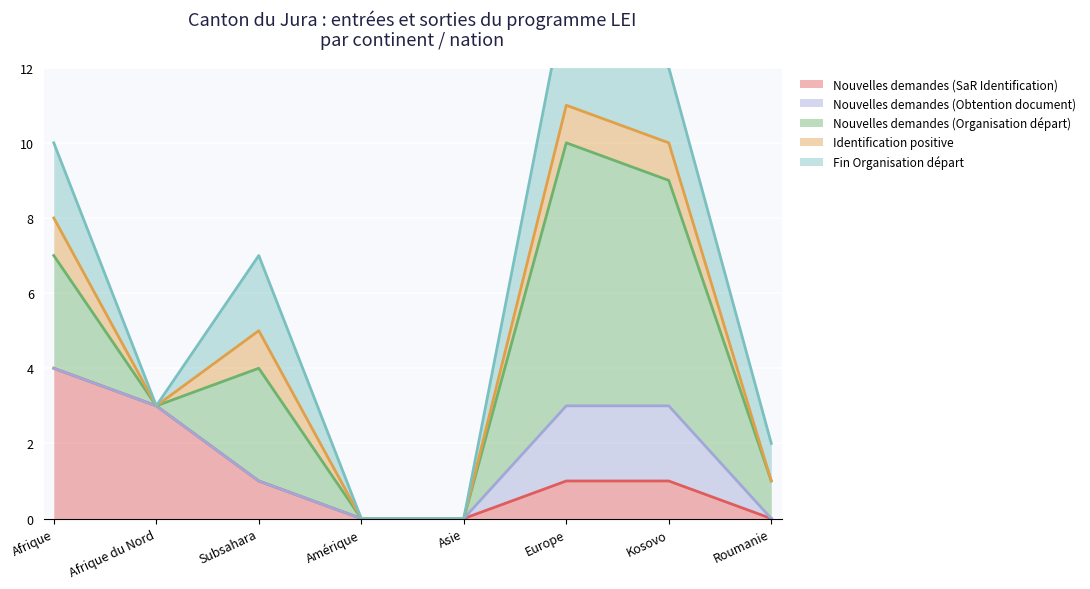

At Roumanie, list the series in order from smallest to largest.

Nouvelles demandes (SaR Identification), Nouvelles demandes (Obtention document), Identification positive, Nouvelles demandes (Organisation départ), Fin Organisation départ